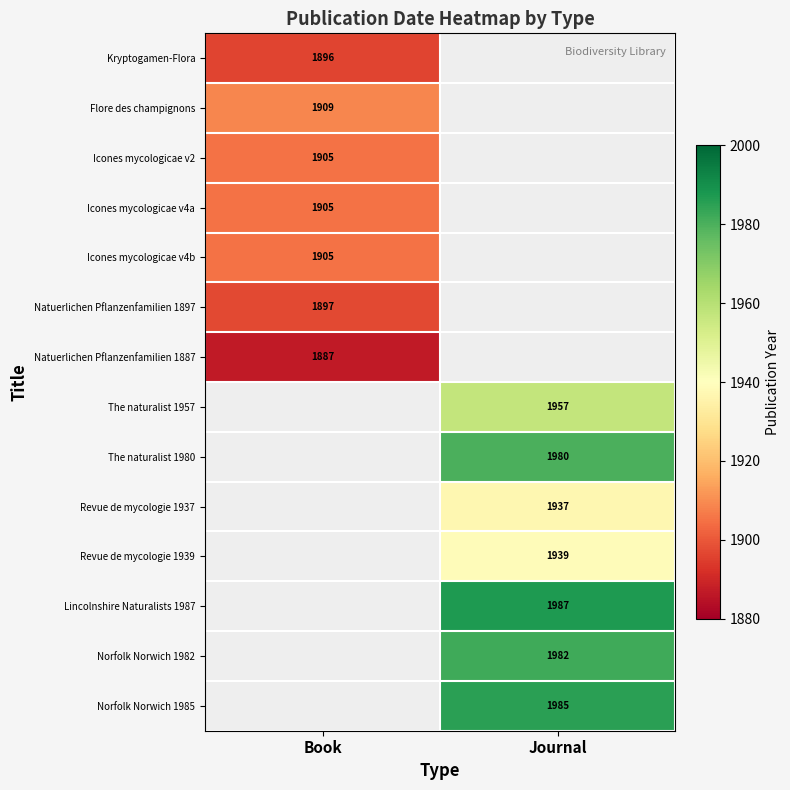

Which has a higher value, Book or Journal?

Journal